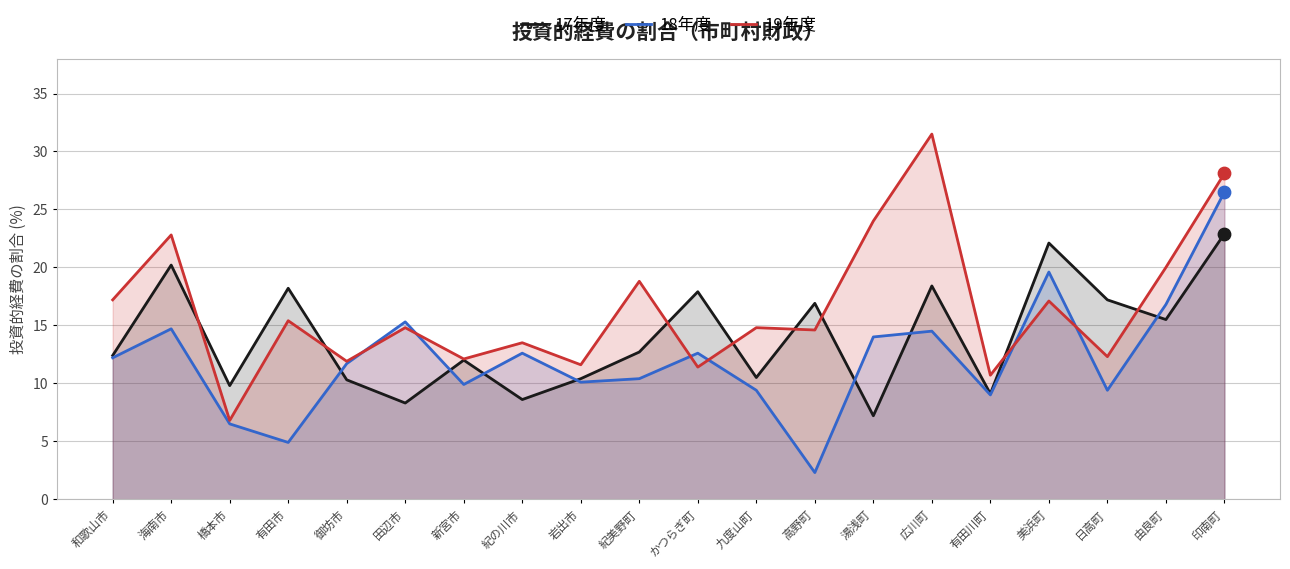

What are all the series names shown in the legend?

17年度, 18年度, 19年度